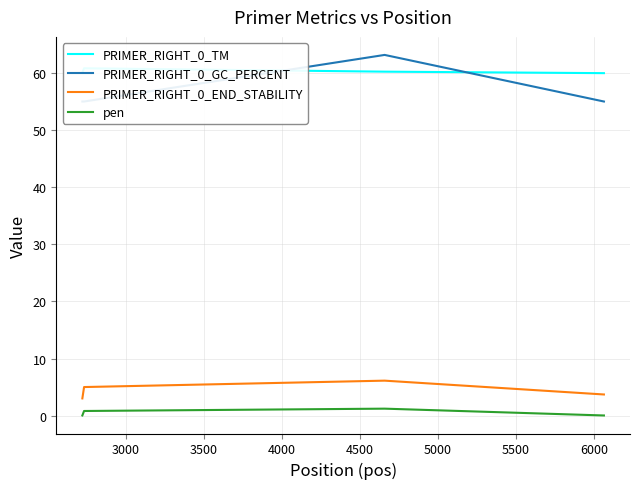

True or false: PRIMER_RIGHT_0_END_STABILITY and pen intersect in this chart.

False